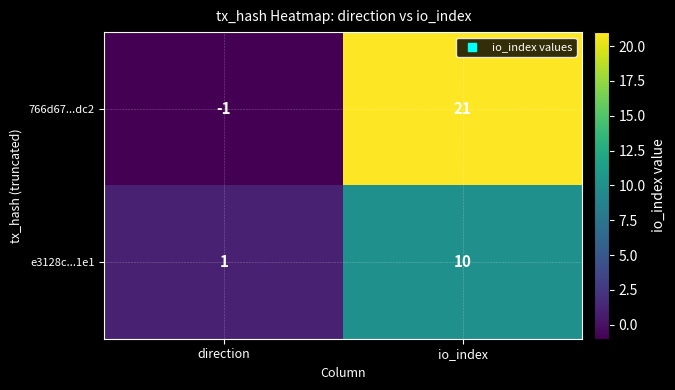

True or false: e3128c...1e1 has a value of 2 at io_index.

False